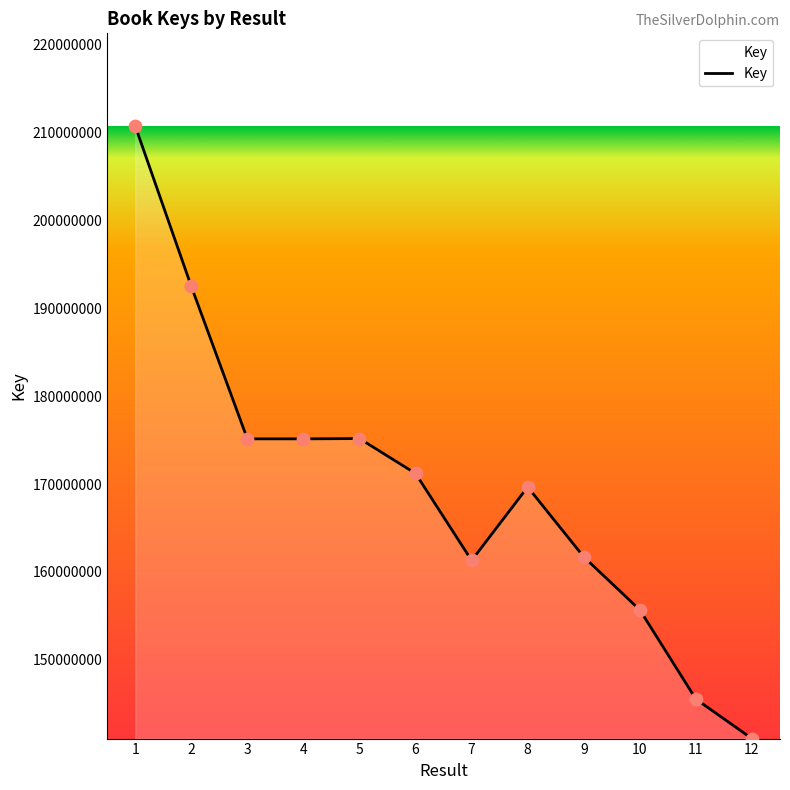

Between 8 and 9, which is larger?

8